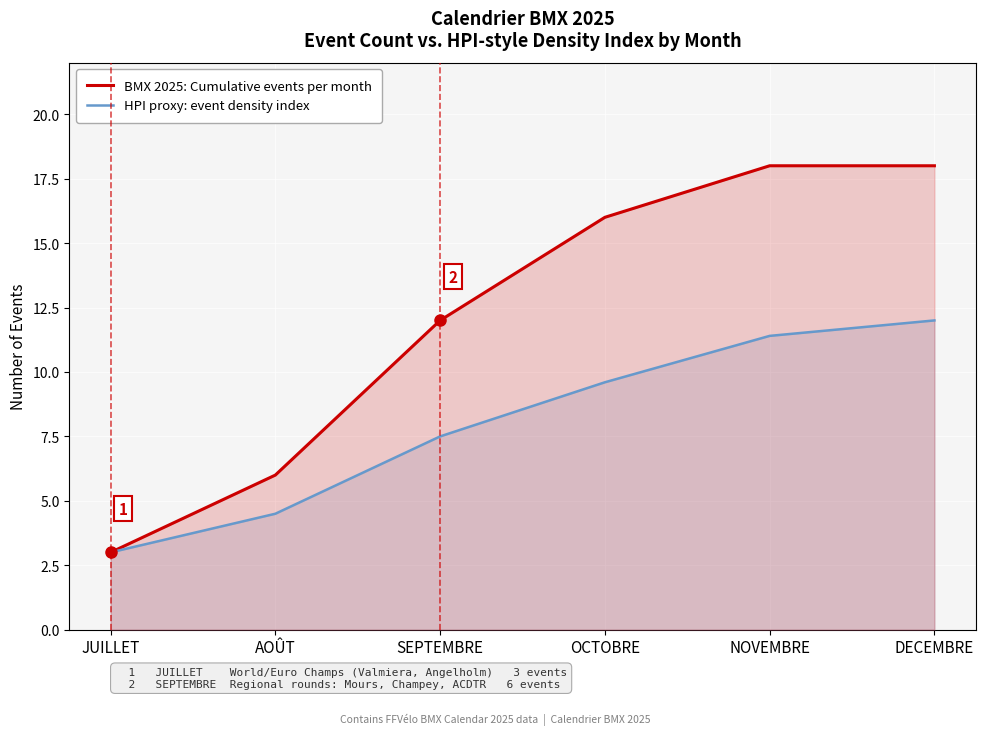

How many lines are shown in the chart?

2